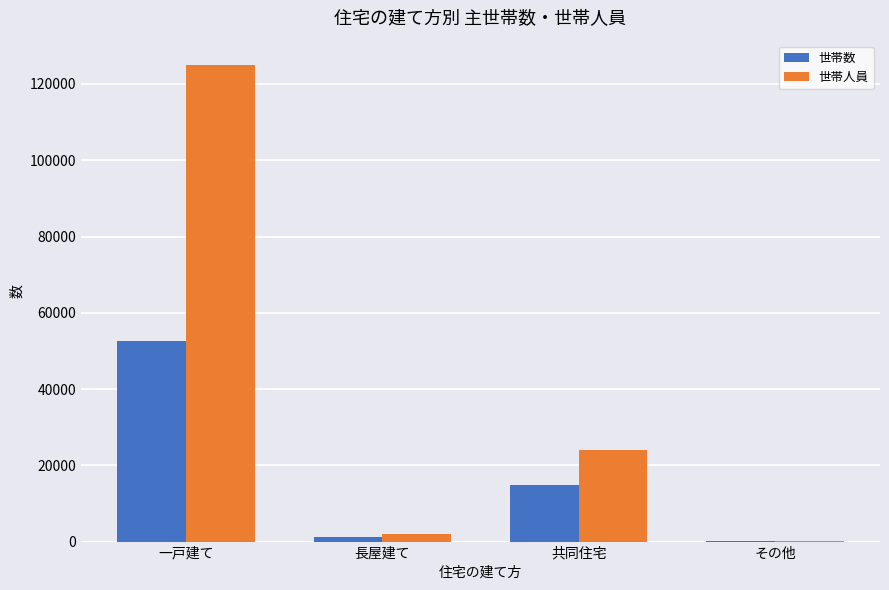

Where is 世帯数 nearest to the value 26386?

共同住宅